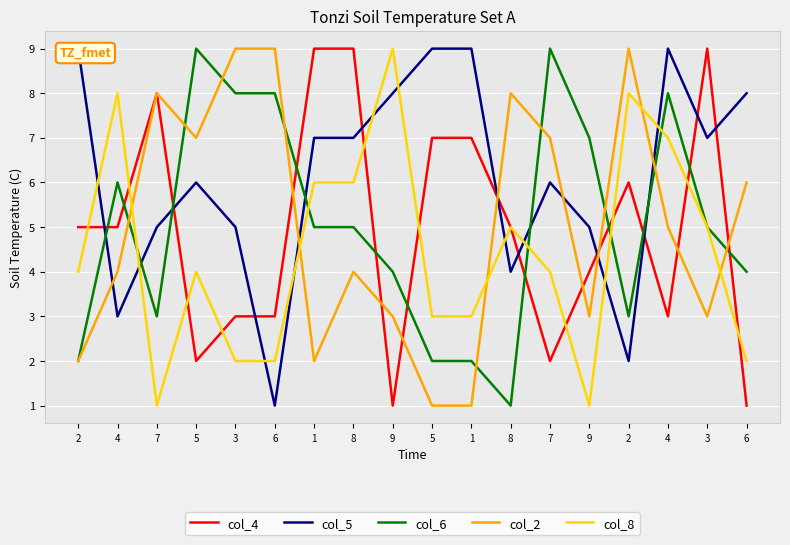

At which label does col_2 reach its minimum?

5